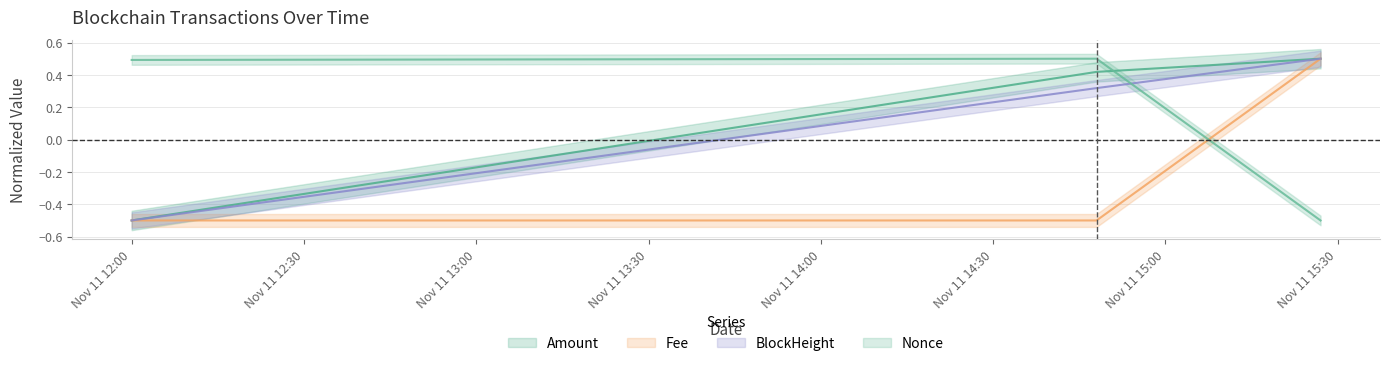

List the labels in order of Amount value, smallest first.

2021-11-11 12:00:00, 2021-11-11 14:48:00, 2021-11-11 15:27:00